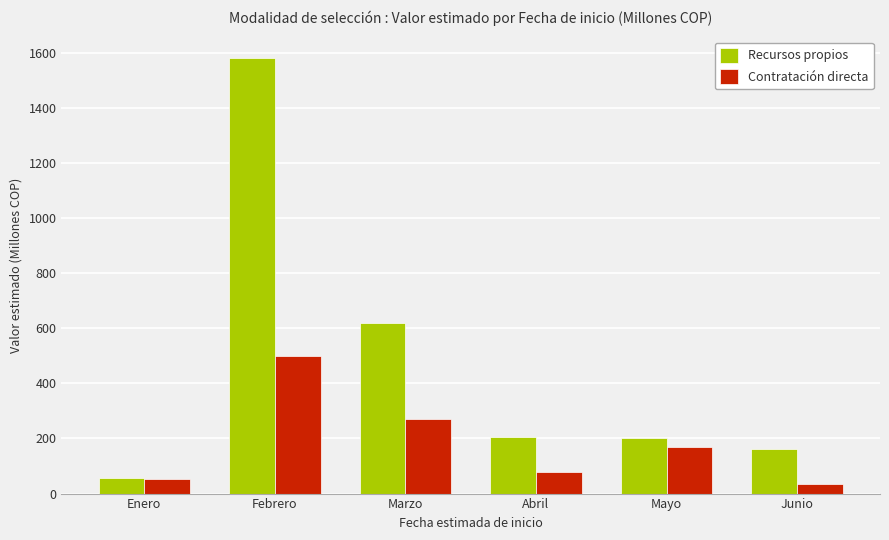

Which series has the largest total across all categories?

Recursos propios